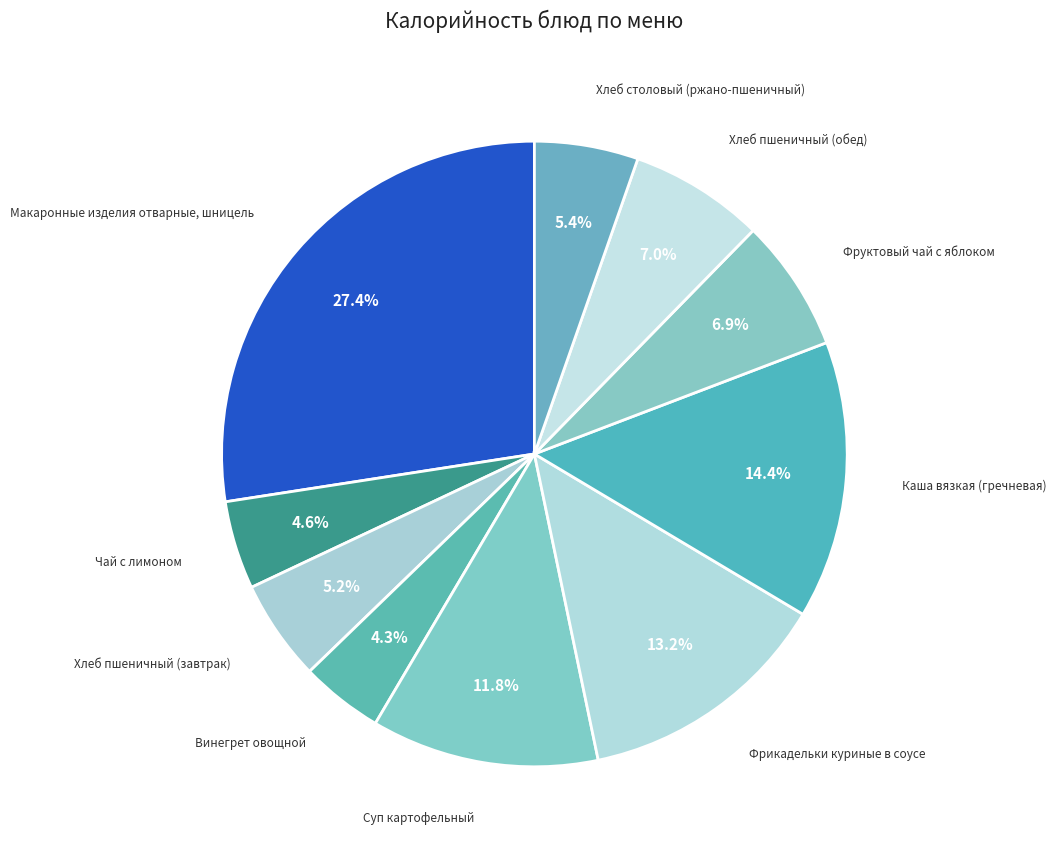

To the nearest percent, what portion does Чай с лимоном represent?

5%